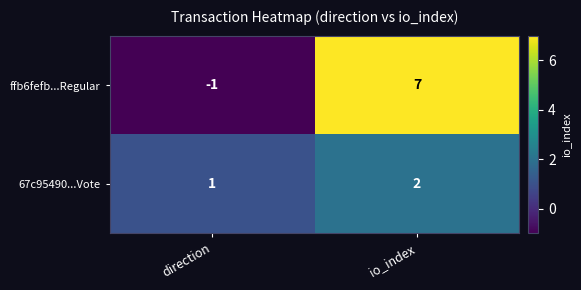

At how many categories does at least one series exceed 2?

1